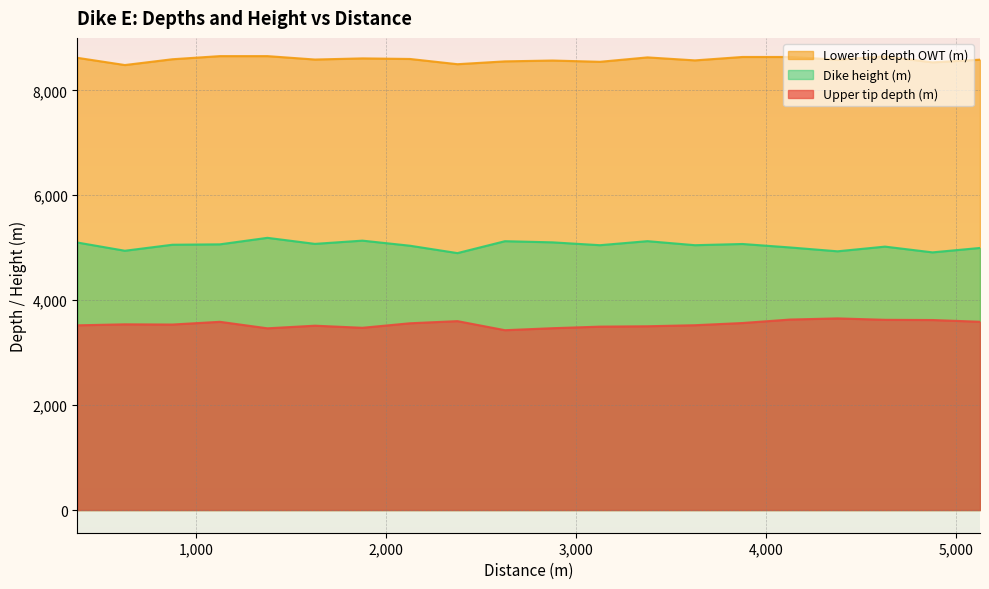

Rank the series at 375 from lowest to highest value.

Upper tip depth (m), Dike height (m), Lower tip depth OWT (m)